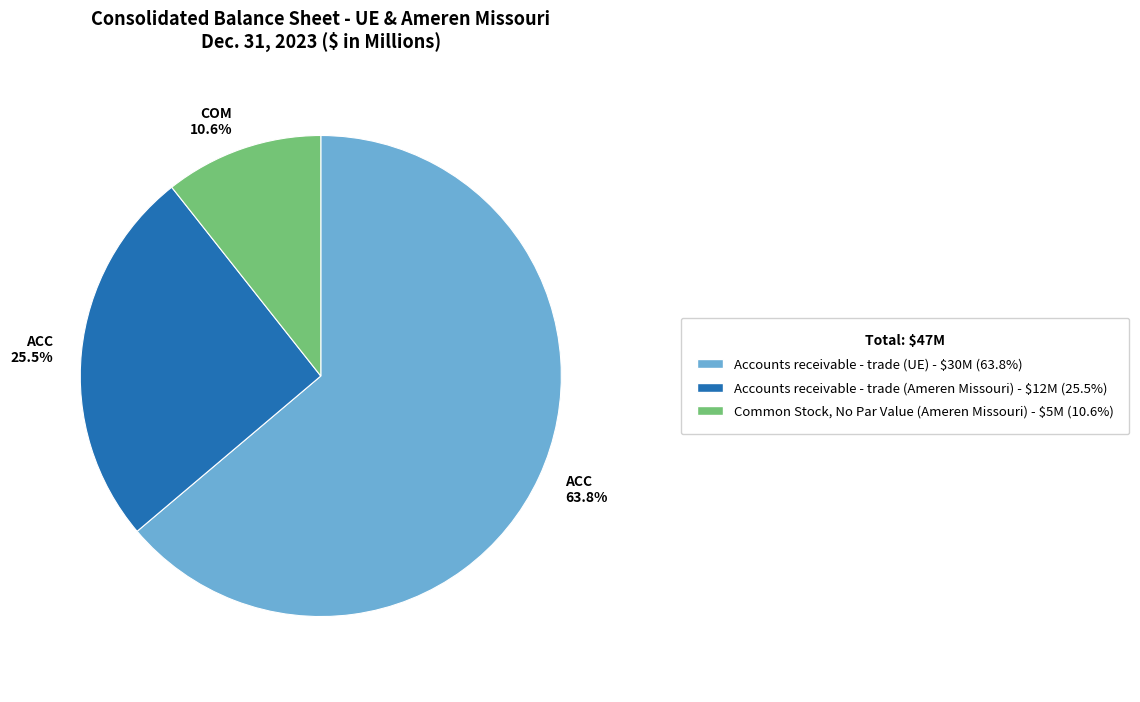

Approximately how many times larger is the value at ACC 63.8% compared to COM 10.6%?

6.0